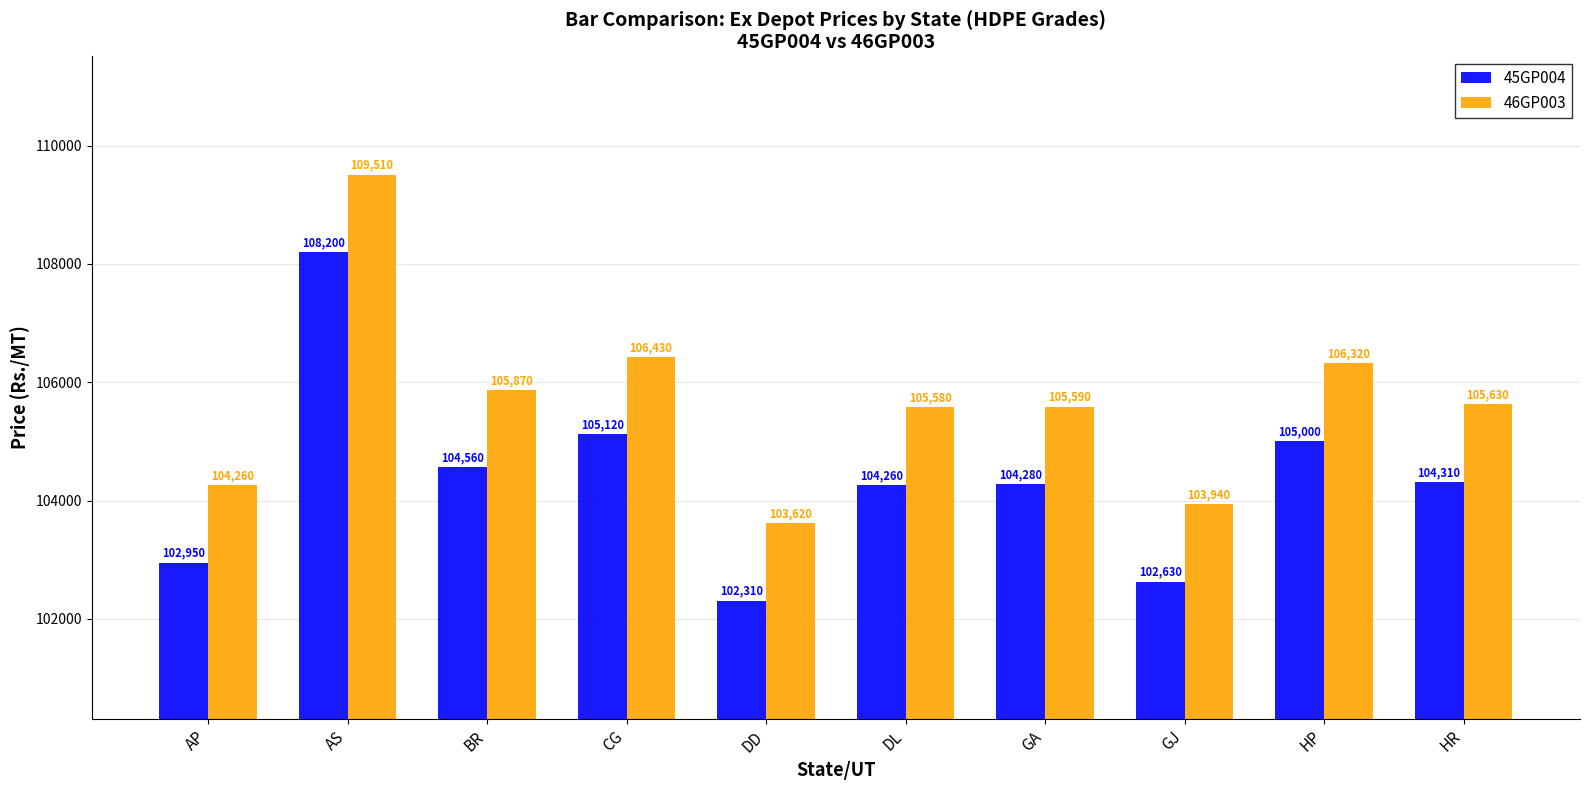

Is it true that 46GP003 equals 106320 at HP?

True